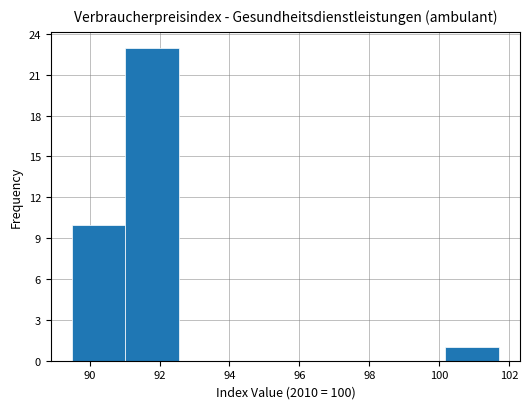

How tall is the bar that spans 89.6 to 91.0 on the x-axis? Neither the bar edges nor the heights are printed on the chart, so give them approximately, as read against the axes.

10